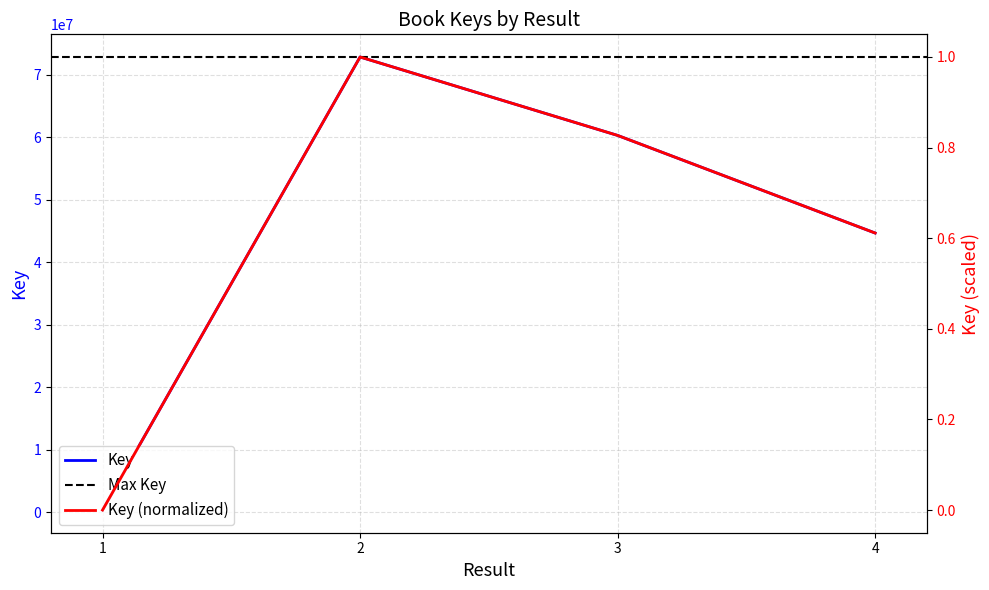

How many values are between 44649433 and 72808147?

3